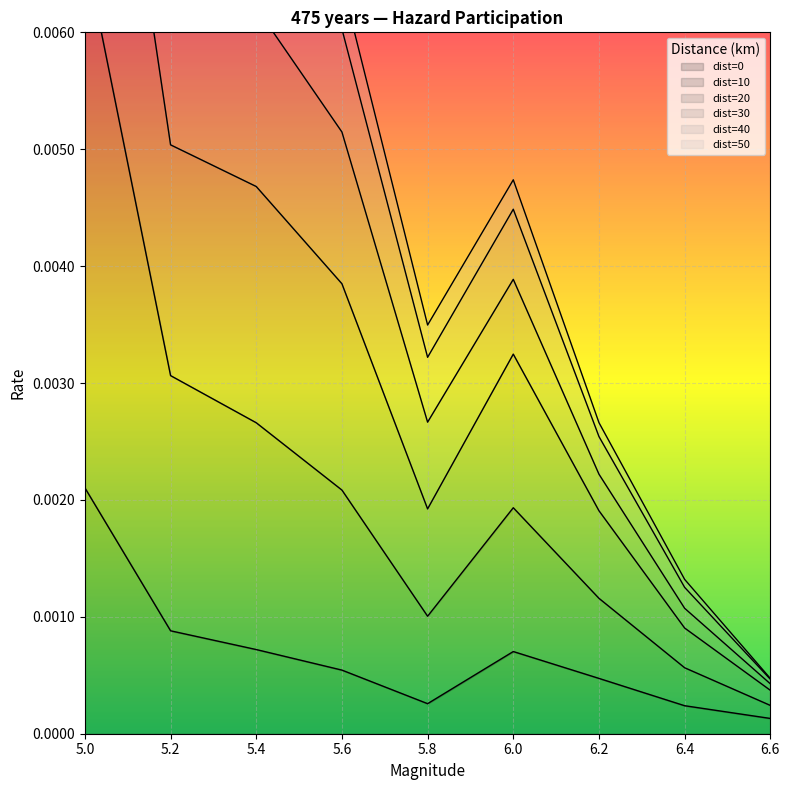

What is the label of the 6th point from the right?

5.6